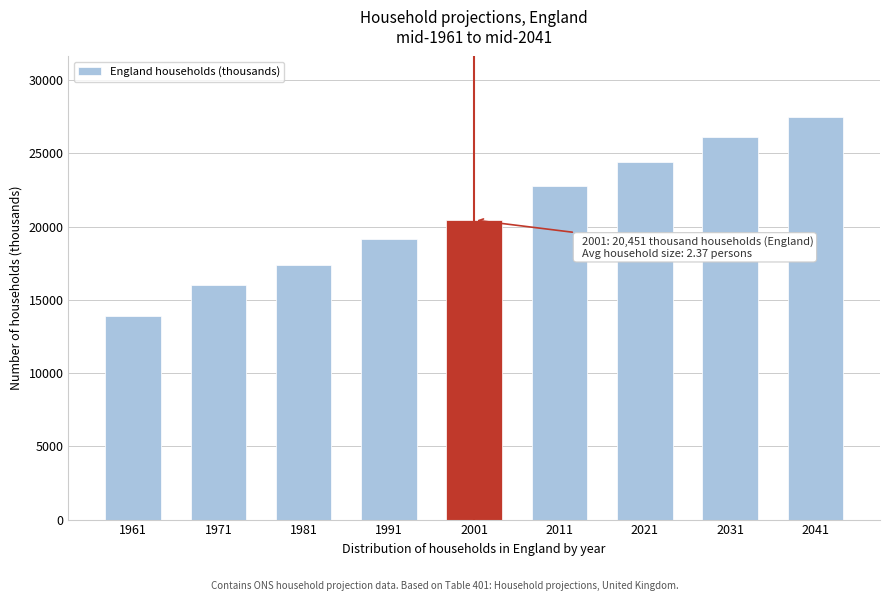

Reading right to left, what are all the values shown in this chart?

2041=27495	2031=26134	2021=24421	2011=22751	2001=20451	1991=19166	1981=17362	1971=16012	1961=13915